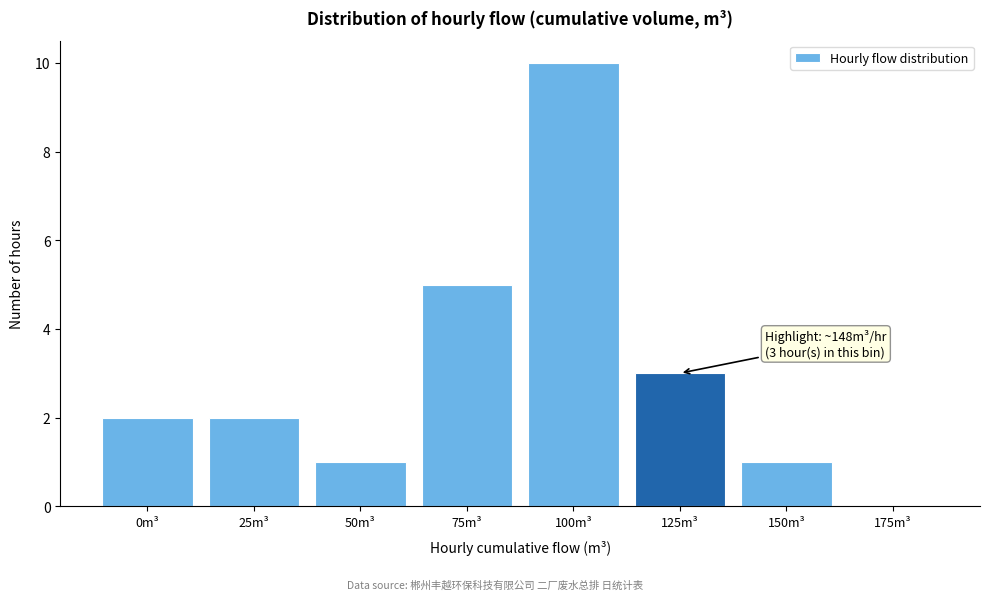

Reading right to left, transcribe all the data shown in this chart.

175m³=0	150m³=1	125m³=3	100m³=10	75m³=5	50m³=1	25m³=2	0m³=2